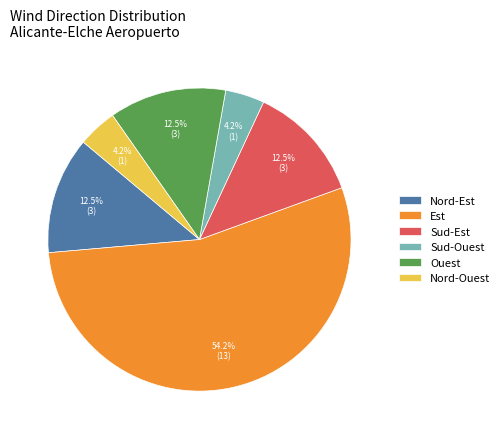

How many slices are in this pie chart?

6